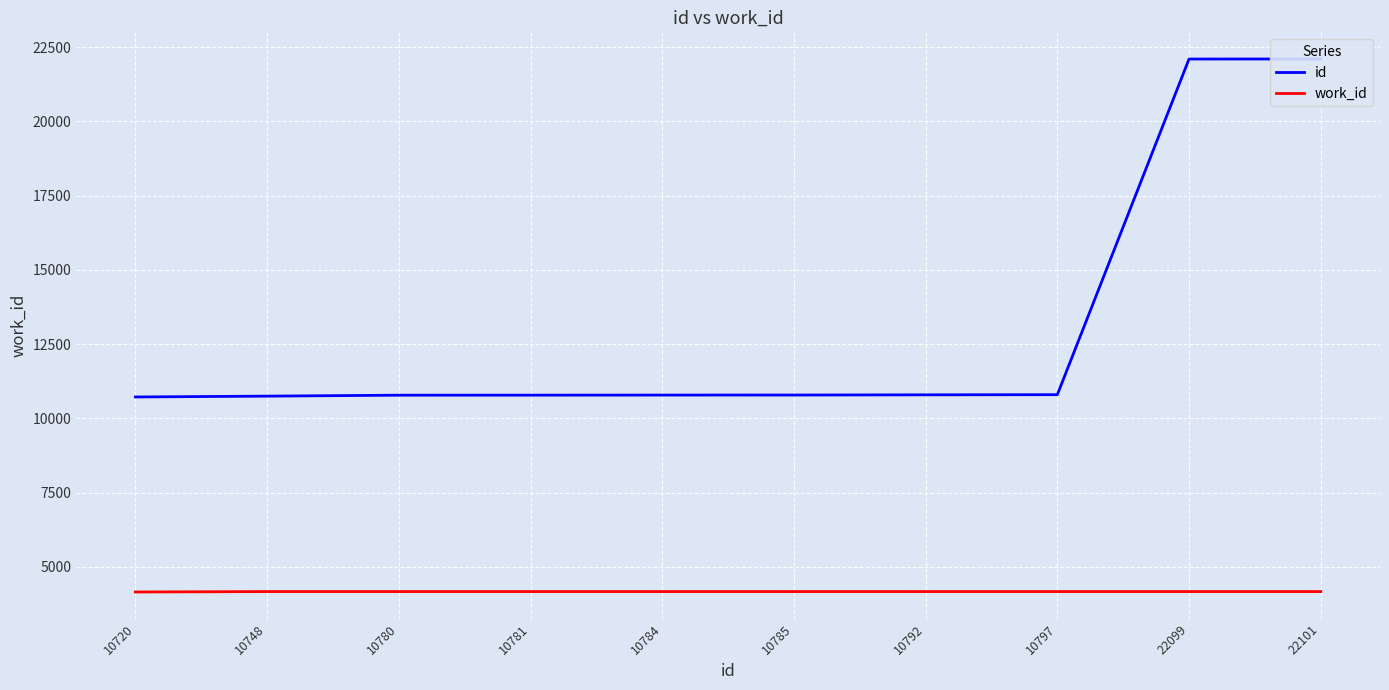

What is the value of the id point at the 10th from the left?

22101